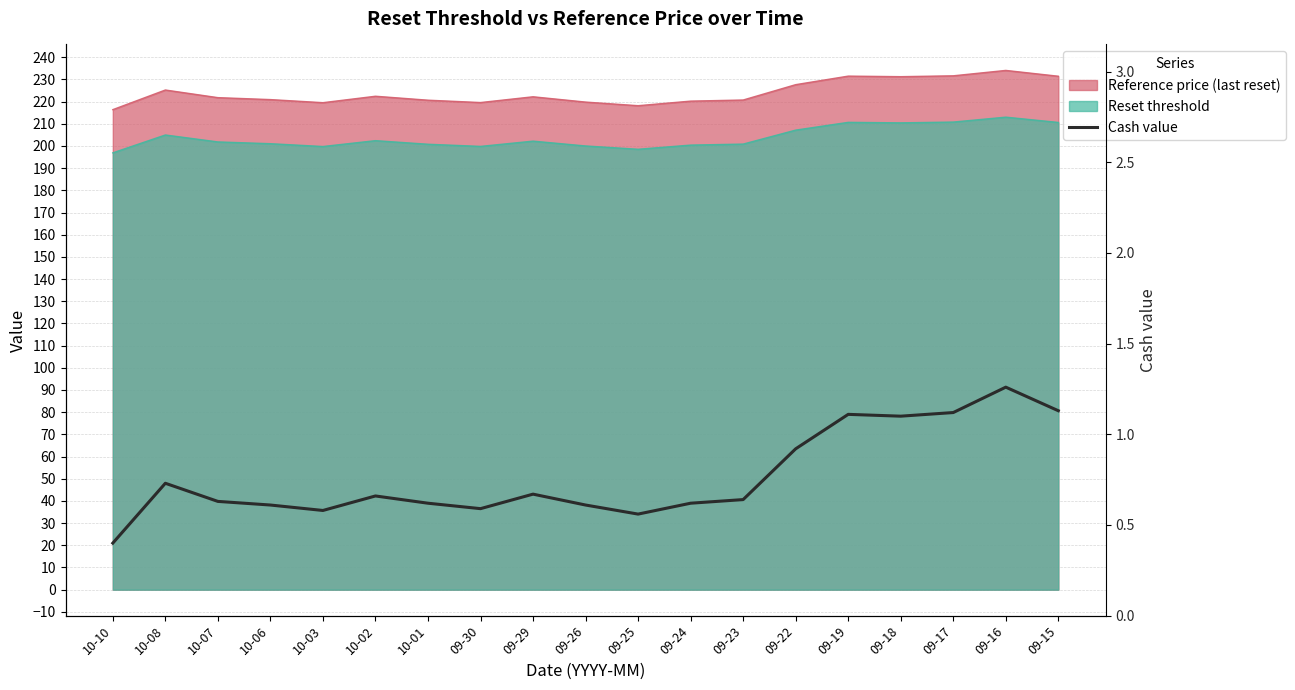

What is the difference between the second highest and minimum values?

0.7